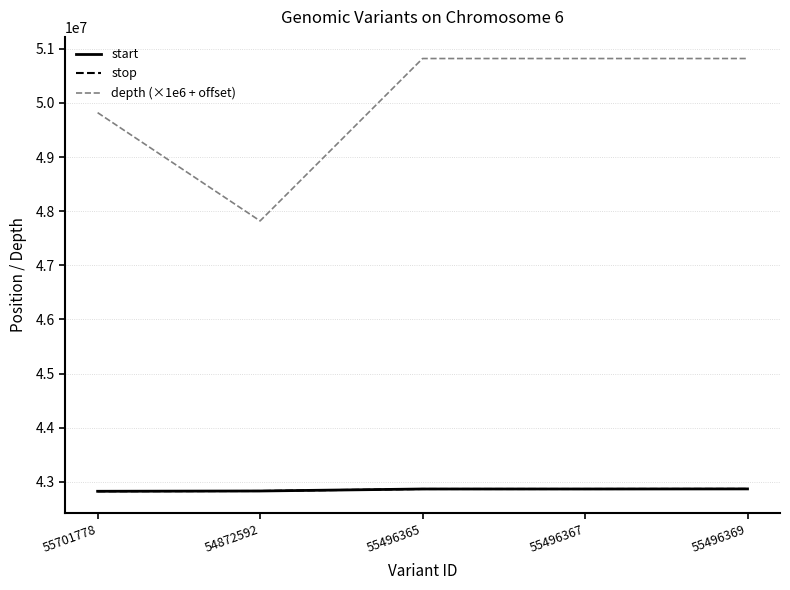

Read the start value at 55701778.

42824918